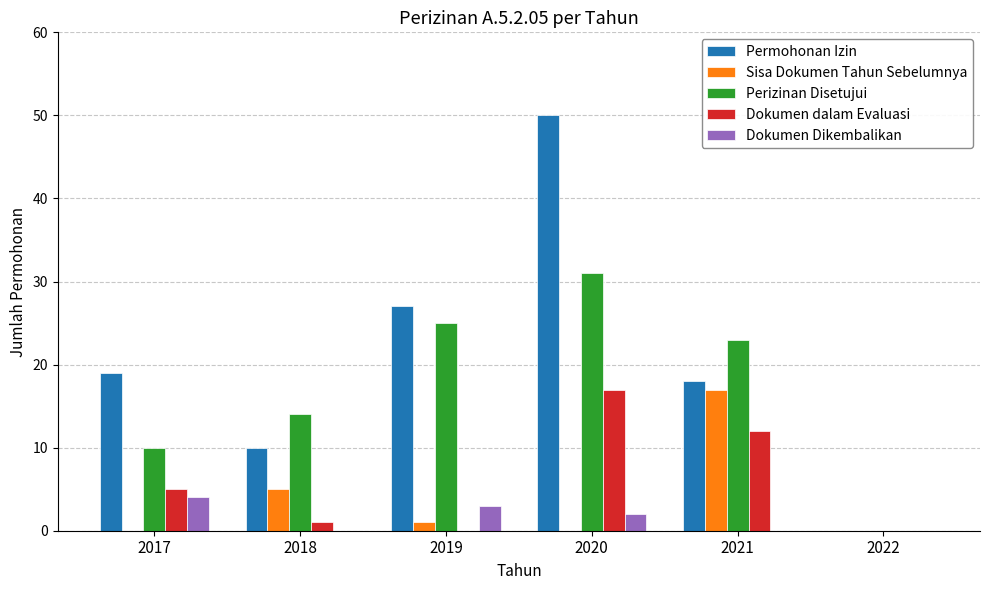

Are the bars grouped side by side (vs. stacked)?

Yes